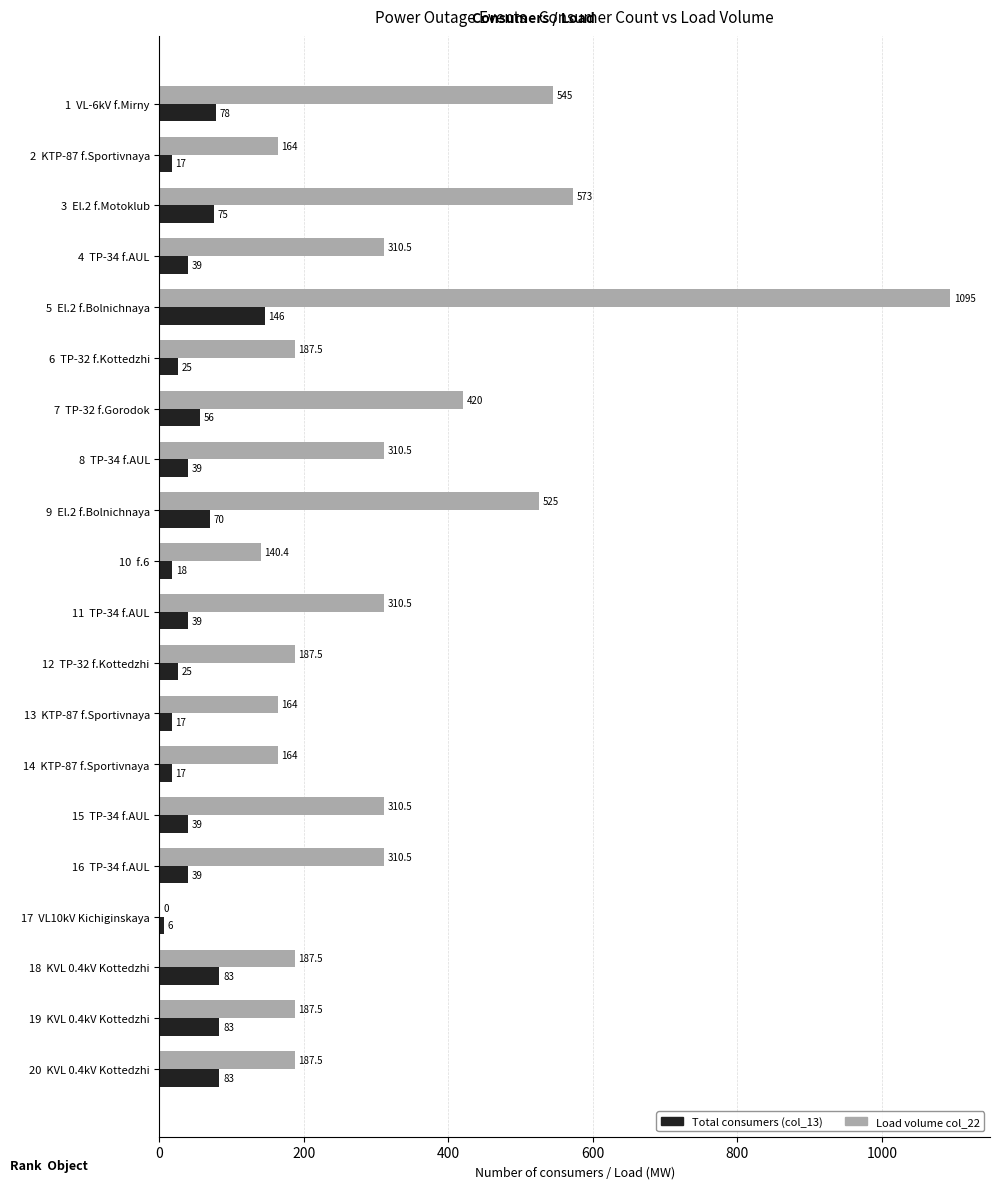

Which series changed the most between 8  TP-34 f.AUL and 14  KTP-87 f.Sportivnaya?

Load volume col_22